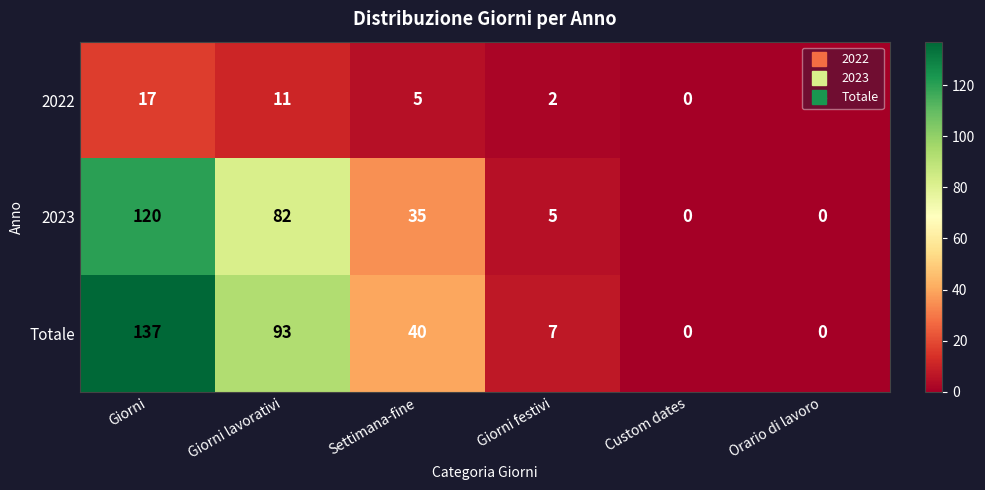

Which category has the highest value in the 2023 series?

Giorni